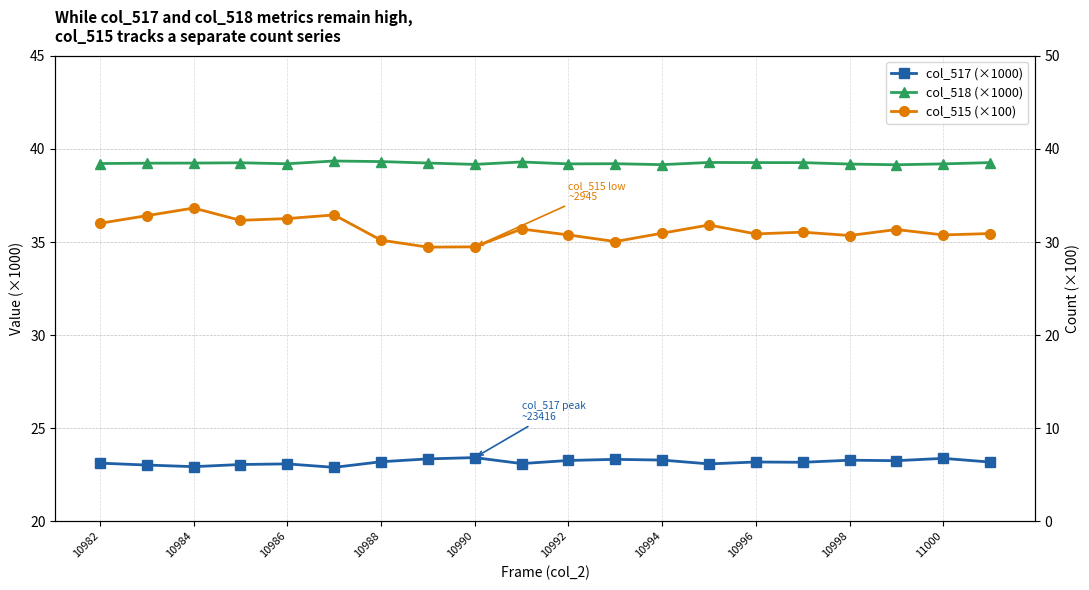

What is the difference between the second highest and minimum values in the col_518 (×1000) series?

0.2